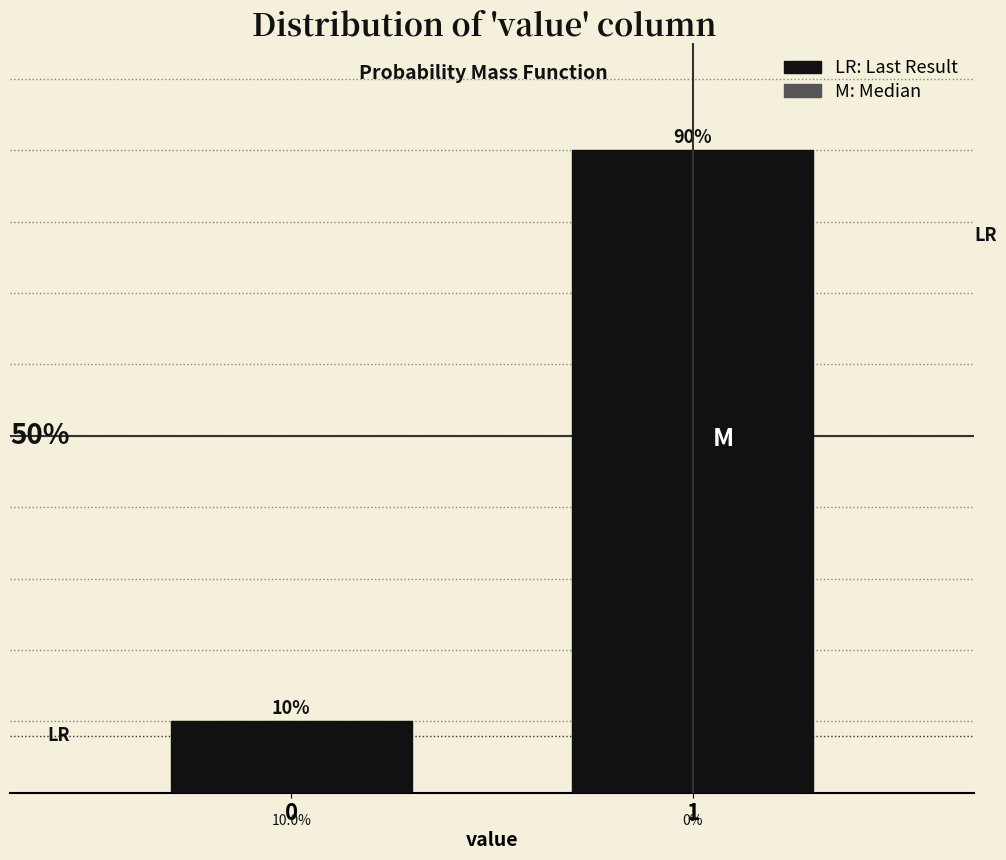

List the labels in order of value, smallest first.

0, 1